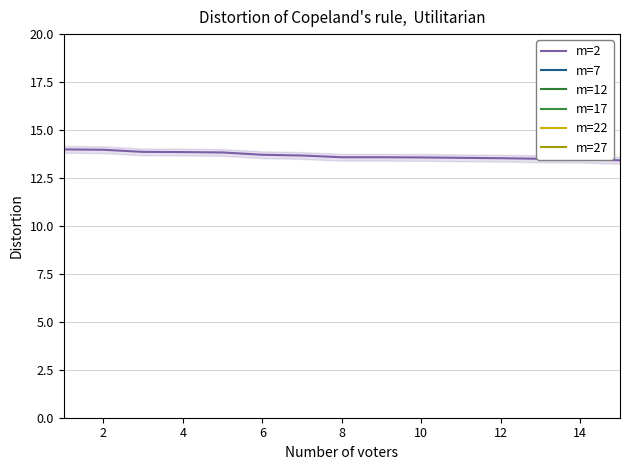

How many lines are shown in the chart?

6